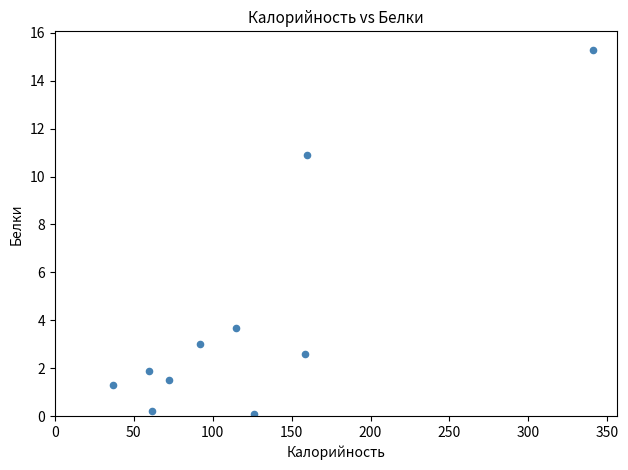

What is the average X value?

122.2